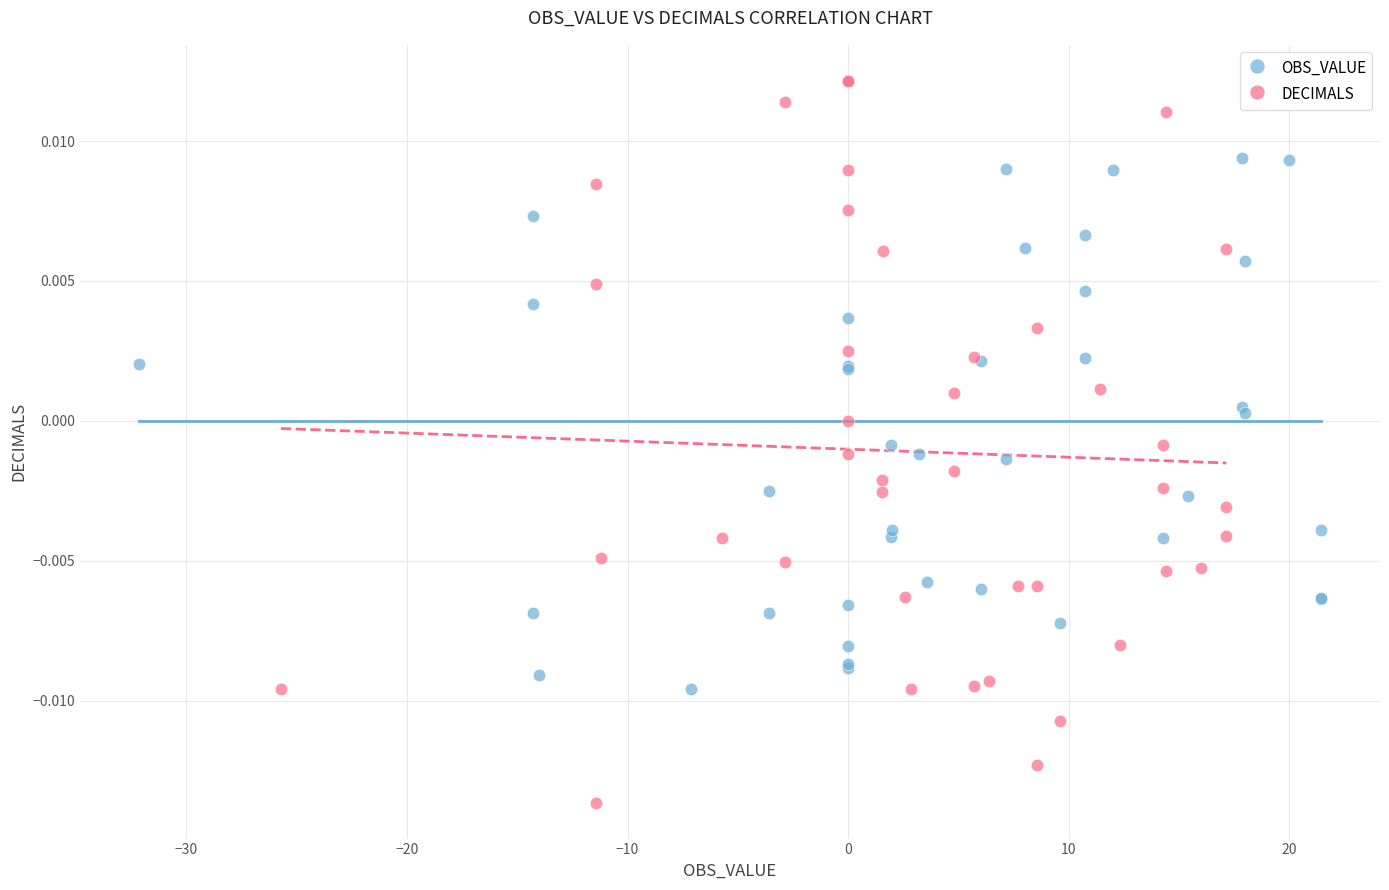

Which series reaches the minimum Y coordinate?

DECIMALS